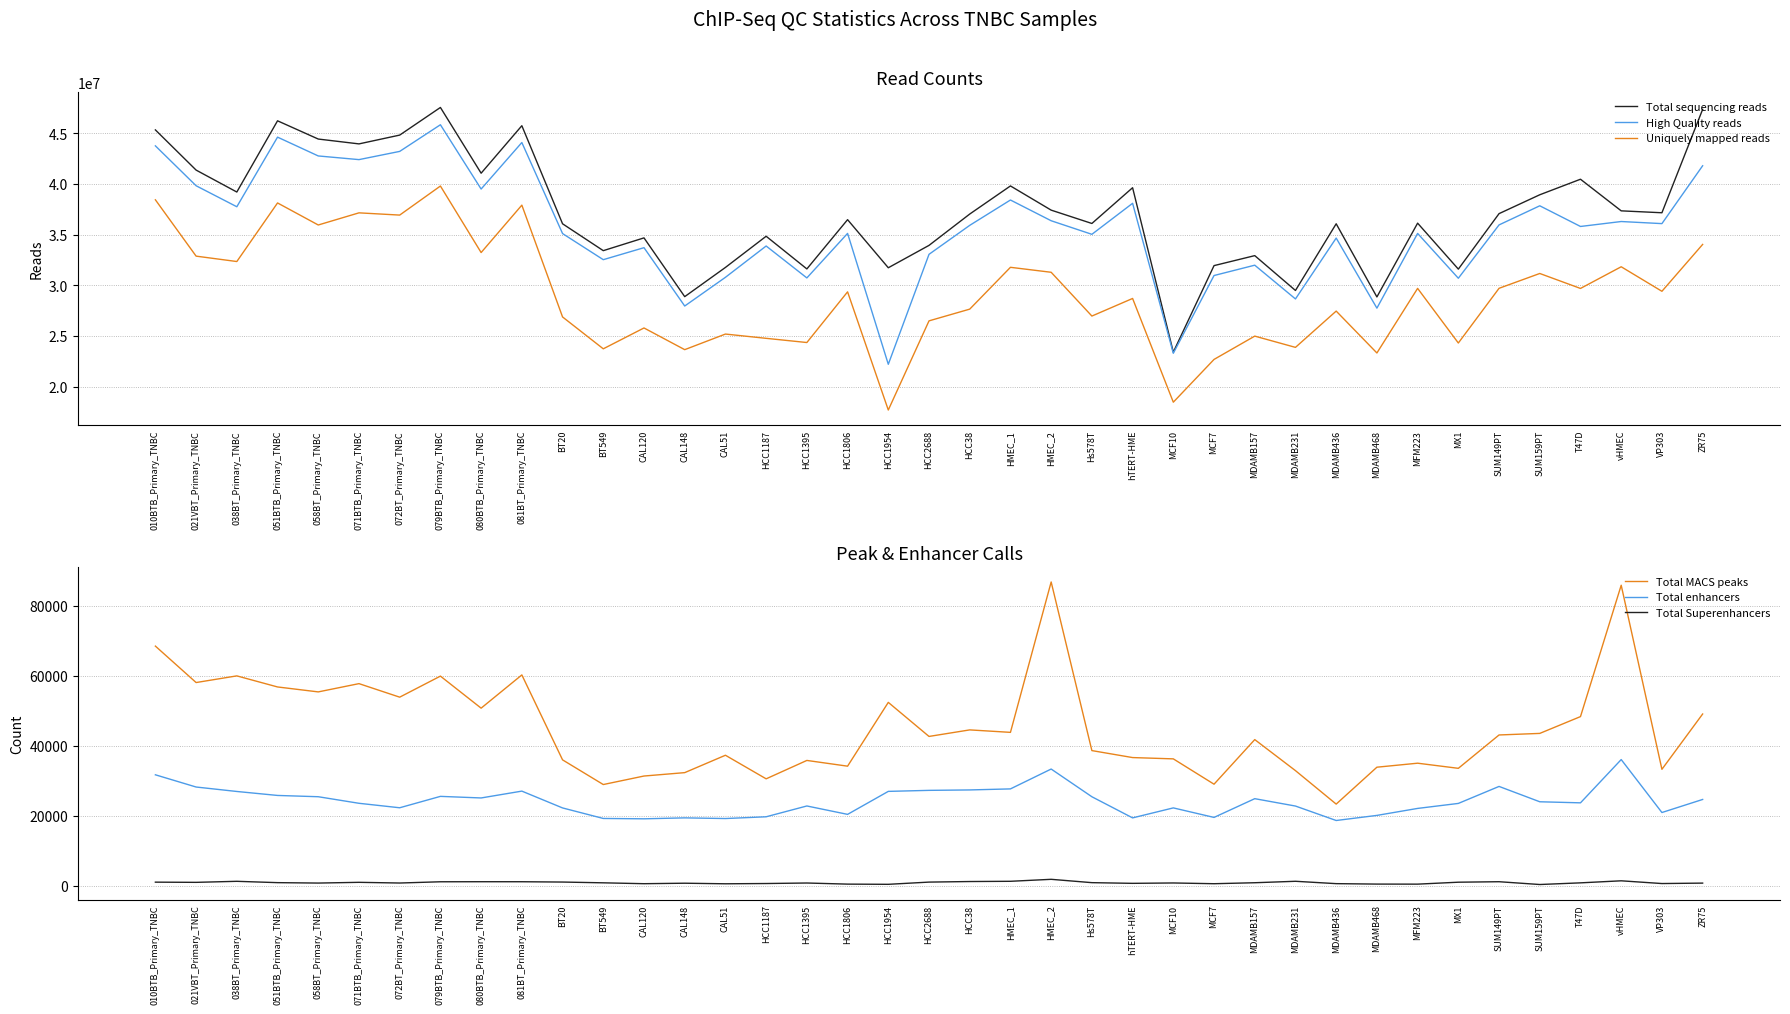

What is the sum of all Uniquely mapped reads values?

1137550085